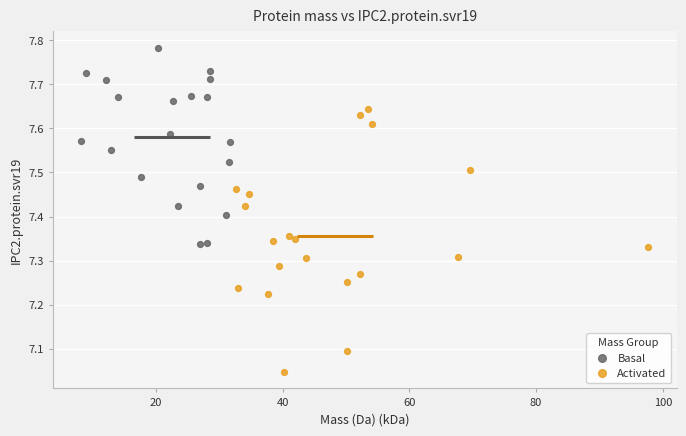

What are all the series names shown in the legend?

Basal, Activated